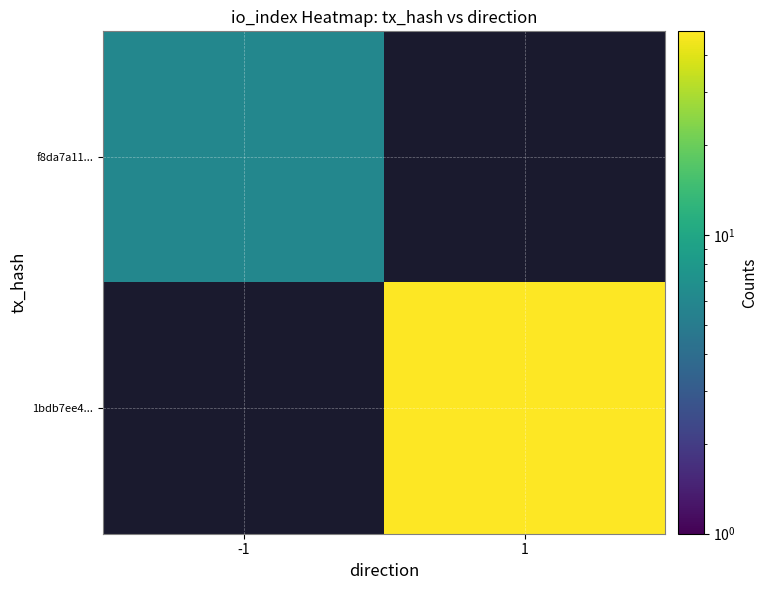

Rank the series by their maximum value, from lowest to highest.

f8da7a11..., 1bdb7ee4...